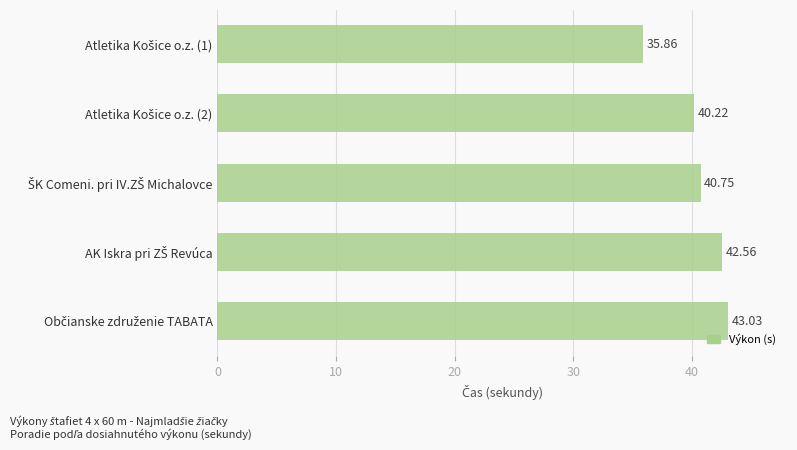

What is the difference between the second highest and minimum values?

6.7